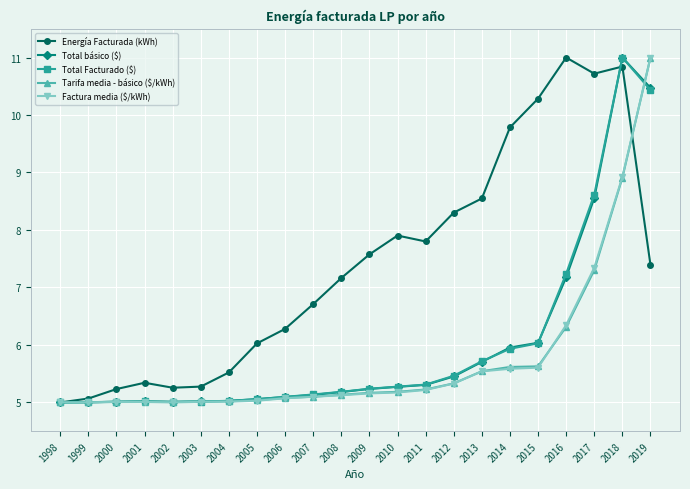

In Total Facturado ($), how many points are higher than both neighbors (excluding endpoints)?

2